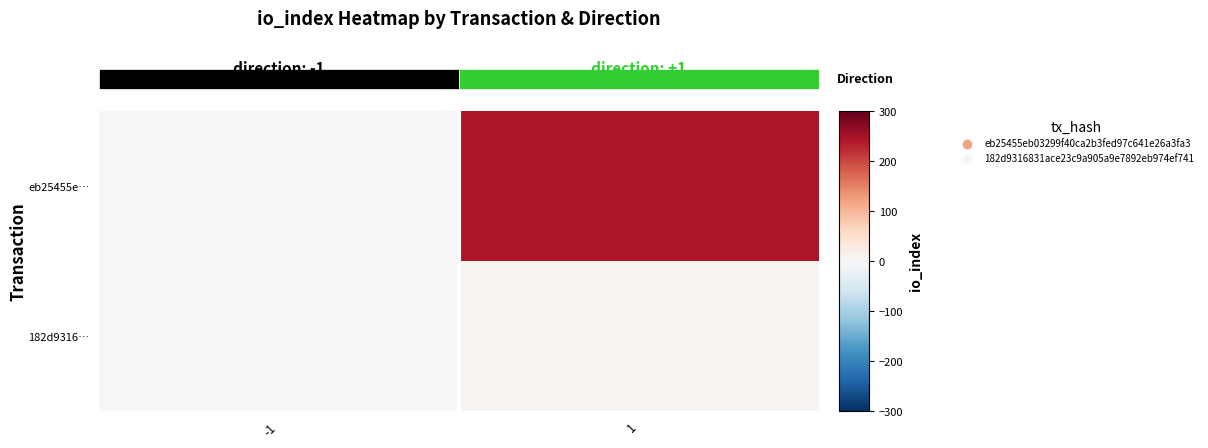

At how many categories does at least one series exceed 33?

1